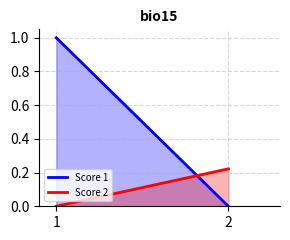

List the labels in order of Score 1 value, smallest first.

2, 1